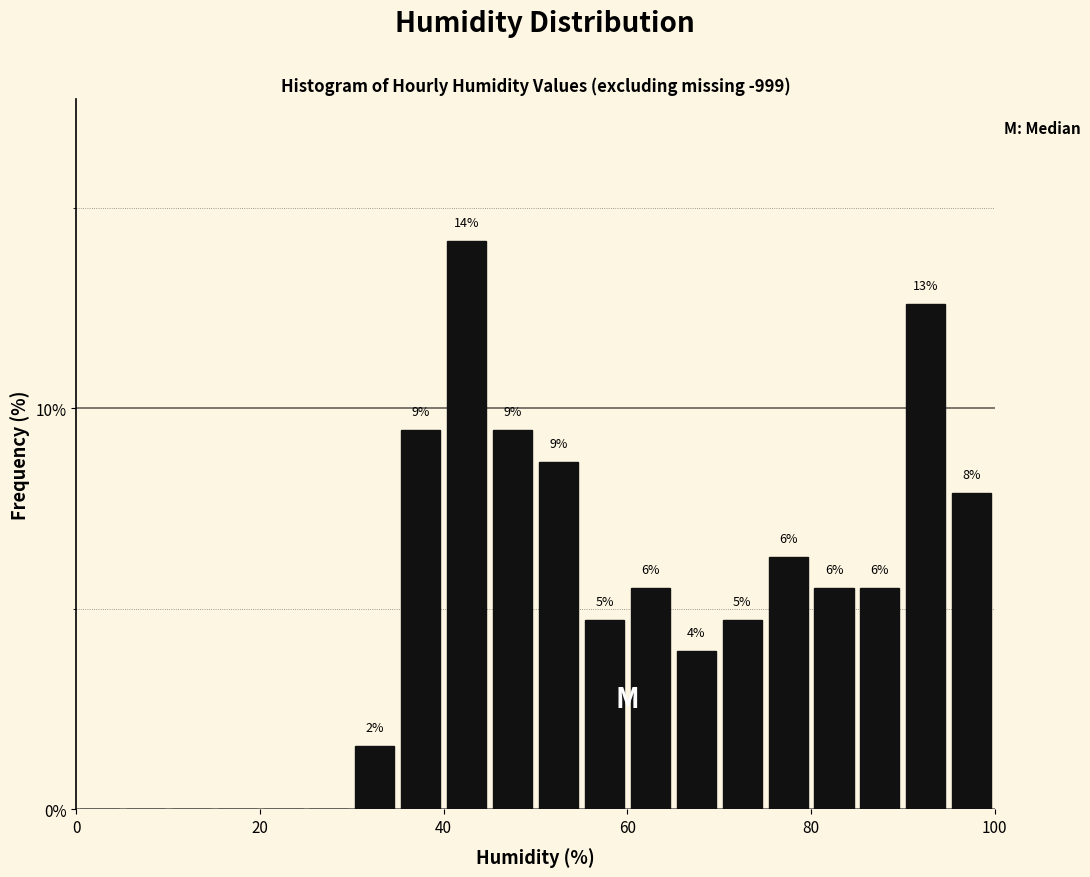

Read against the x-axis, roughly where is the centre of the tallest bar?

42